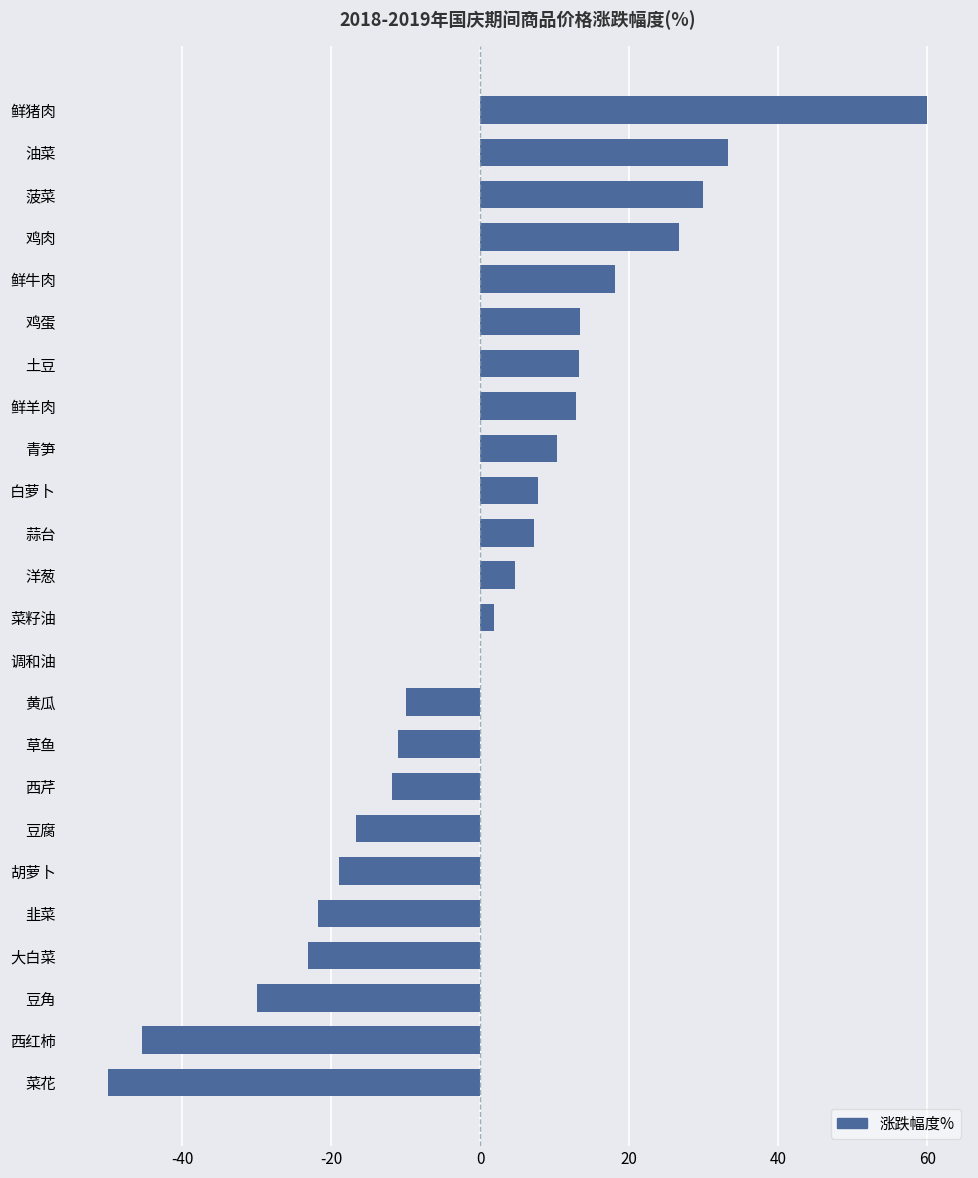

What value does the data have at 蒜台?

7.1